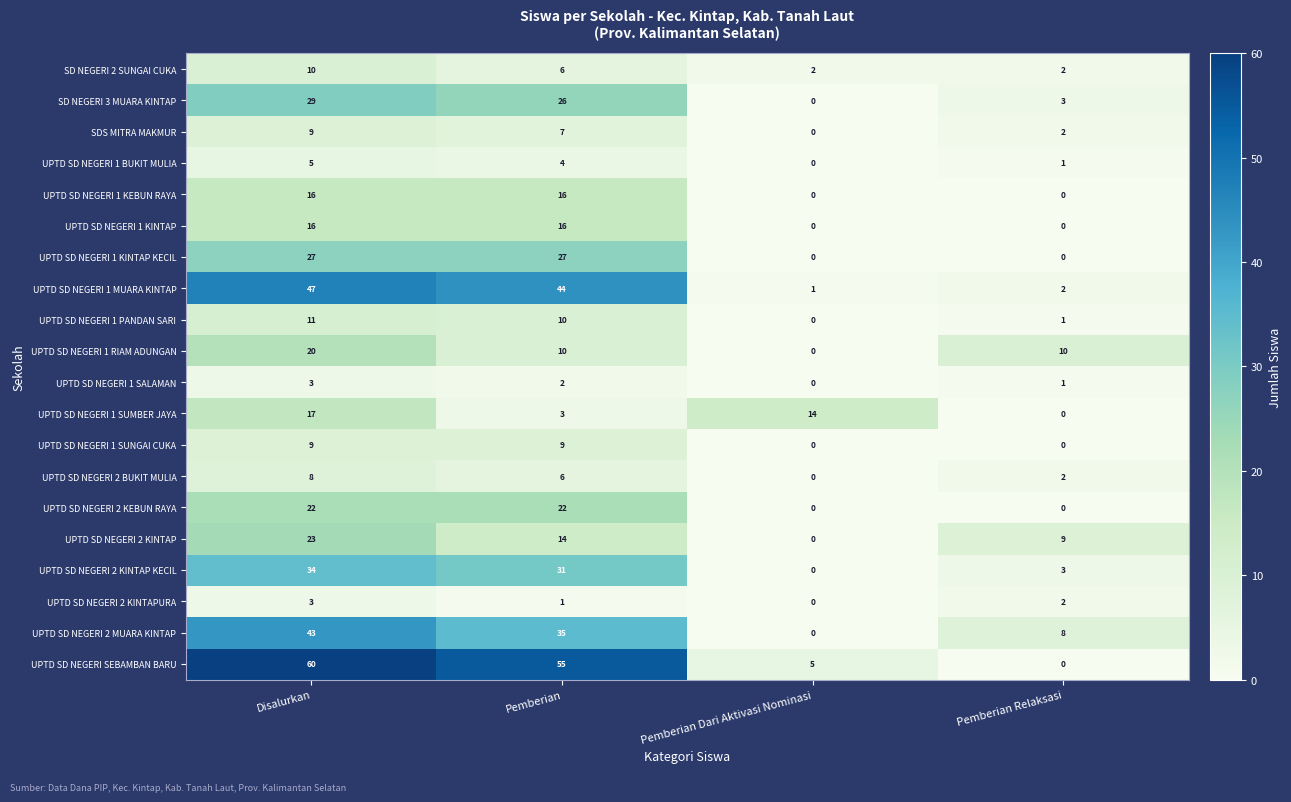

List the labels in order of UPTD SD NEGERI 2 BUKIT MULIA value, largest first.

Disalurkan, Pemberian, Pemberian Relaksasi, Pemberian Dari Aktivasi Nominasi